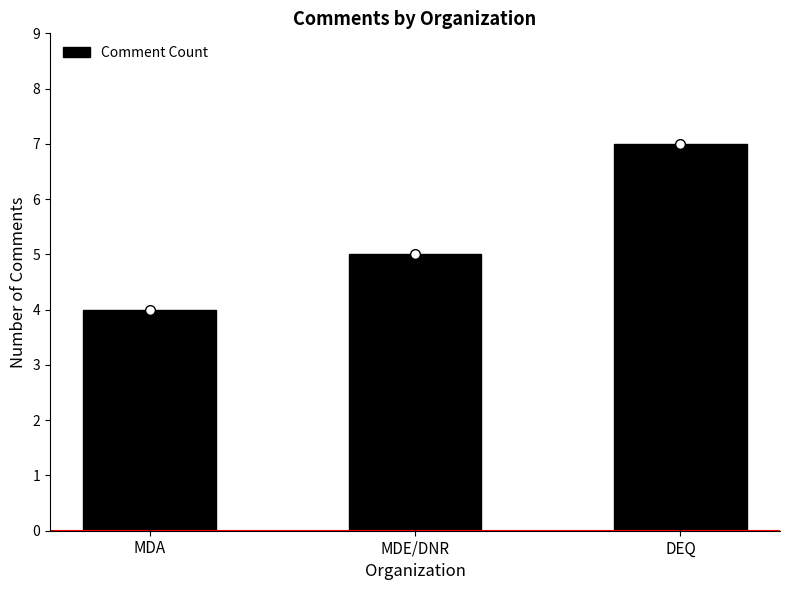

Between MDE/DNR and MDA, which is larger?

MDE/DNR